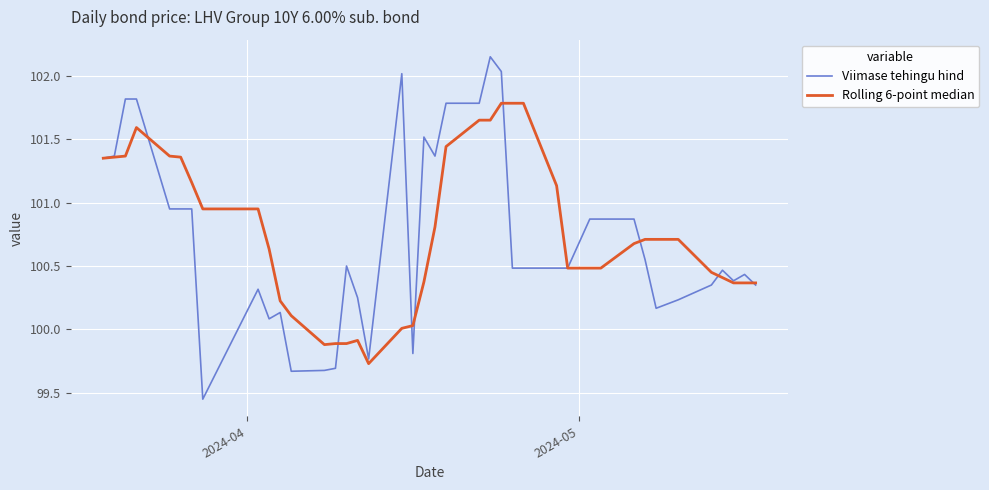

Rank the series by their maximum value, from lowest to highest.

Rolling 6-point median, Viimase tehingu hind